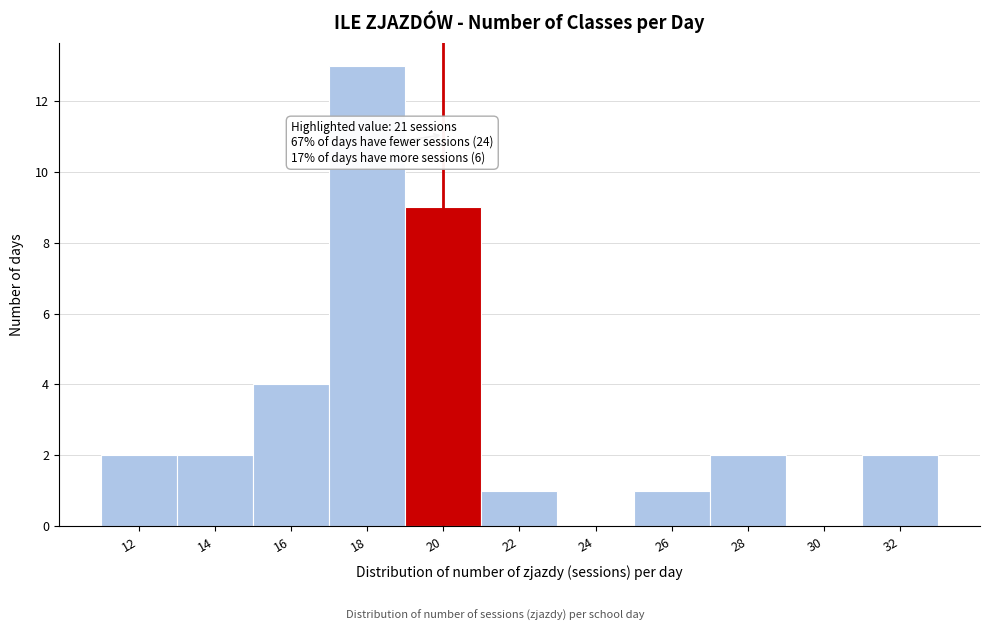

Reading left to right, transcribe all the data shown in this chart.

12=2	14=2	16=4	18=13	20=9	22=1	24=0	26=1	28=2	30=0	32=2